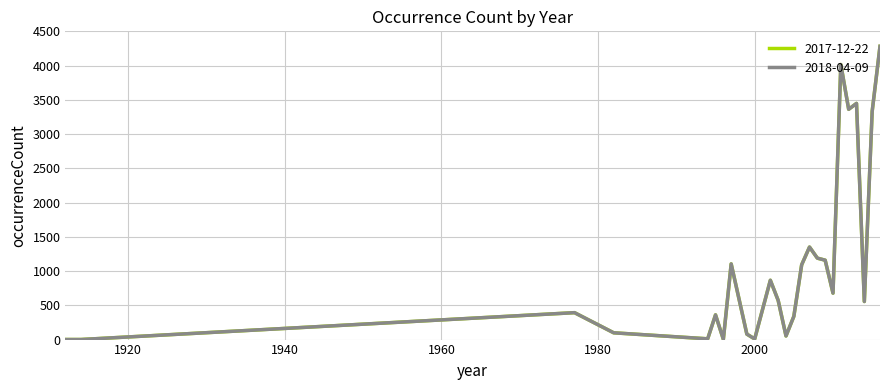

At which label does 2017-12-22 first exceed 572?

1997